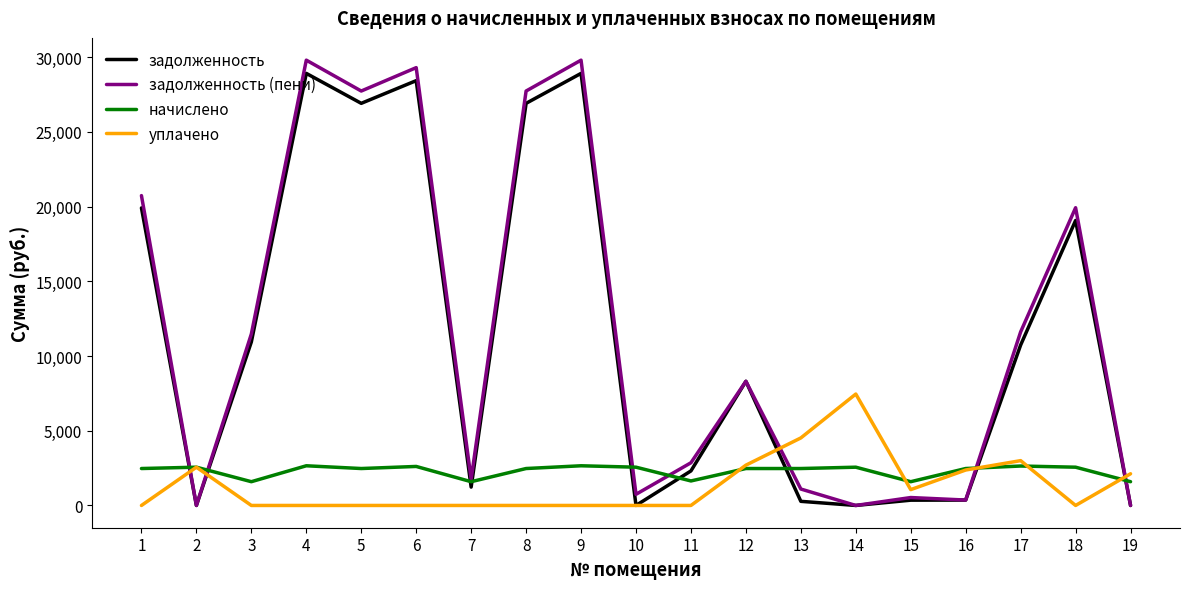

What is the total value across all series at 4?

61381.0